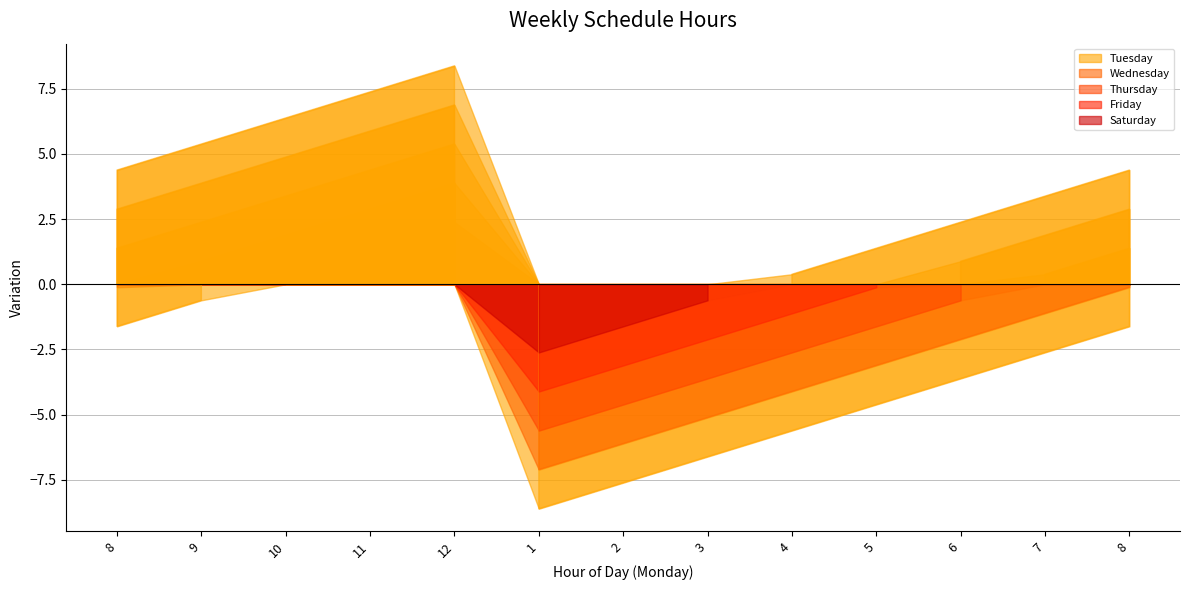

Where is the first local maximum for Saturday?

12